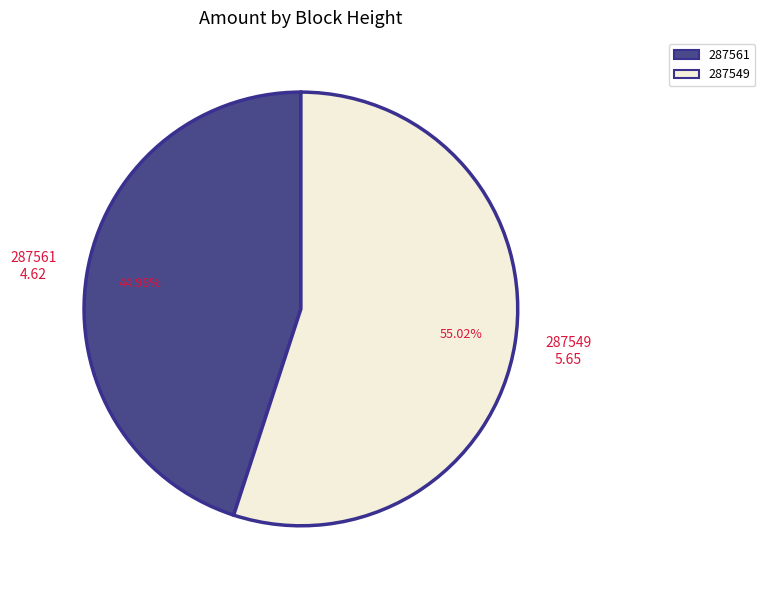

How many slices are in this pie chart?

2